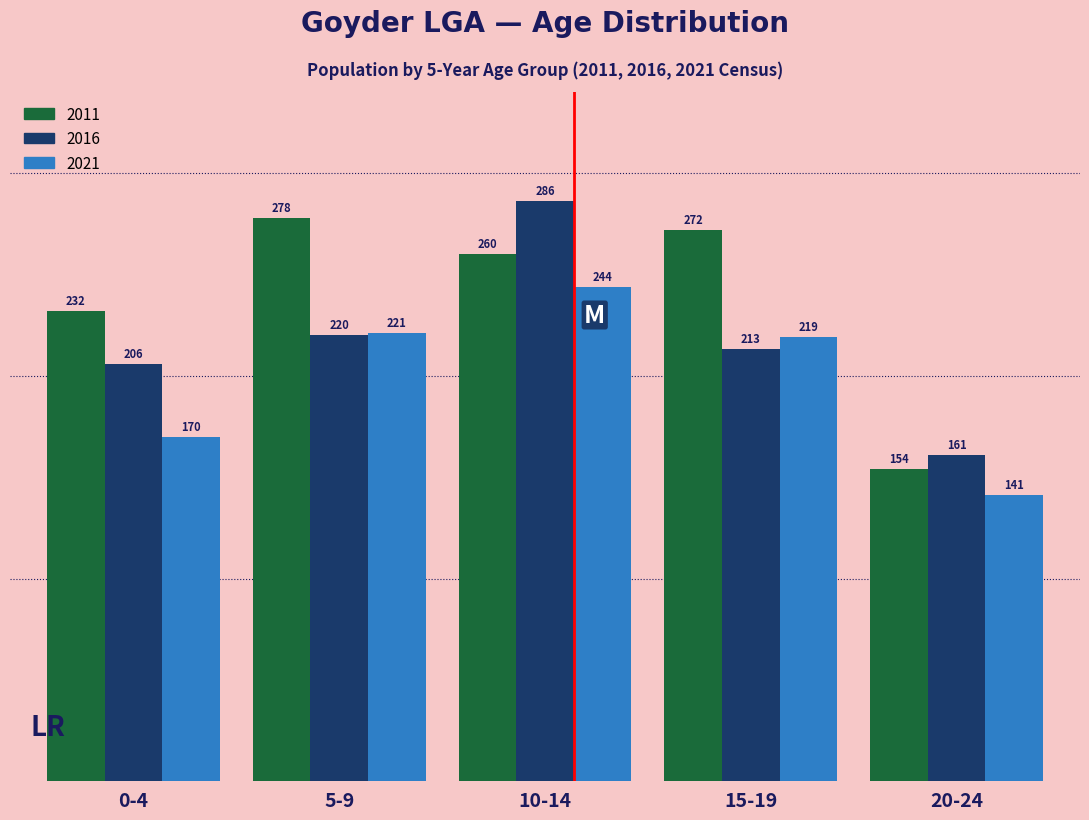

Reading left to right, list all the values displayed in this chart.

2011: 232	278	260	272	154
2016: 206	220	286	213	161
2021: 170	221	244	219	141